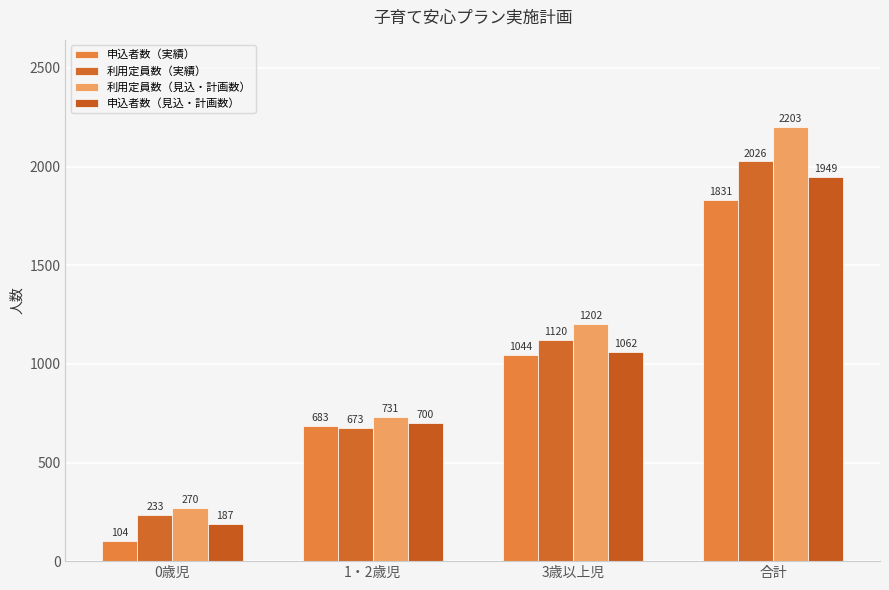

At which label does 申込者数（見込・計画数） first exceed 1062?

合計